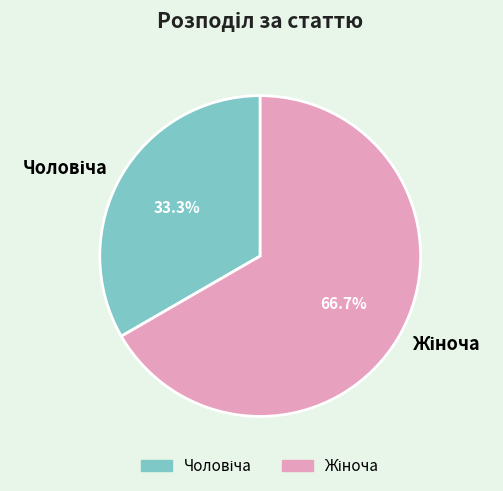

Is there a majority slice in this chart?

Yes